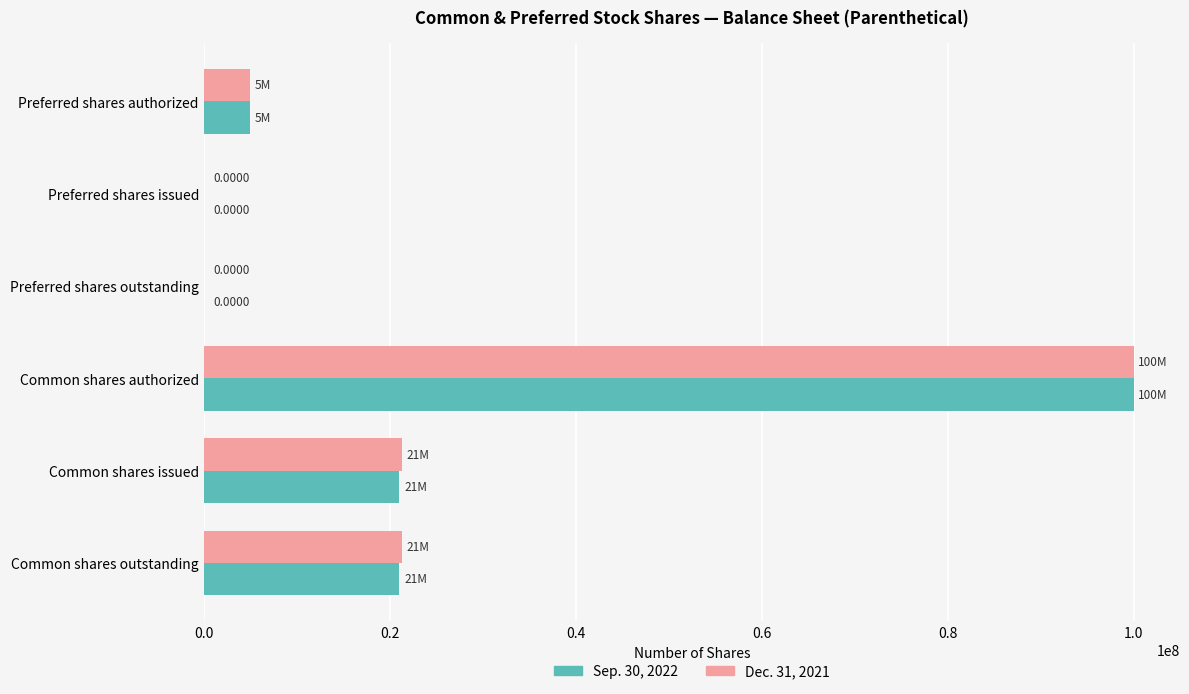

Is the value of Sep. 30, 2022 at Common shares authorized greater than the value of Dec. 31, 2021 at Preferred shares issued?

Yes